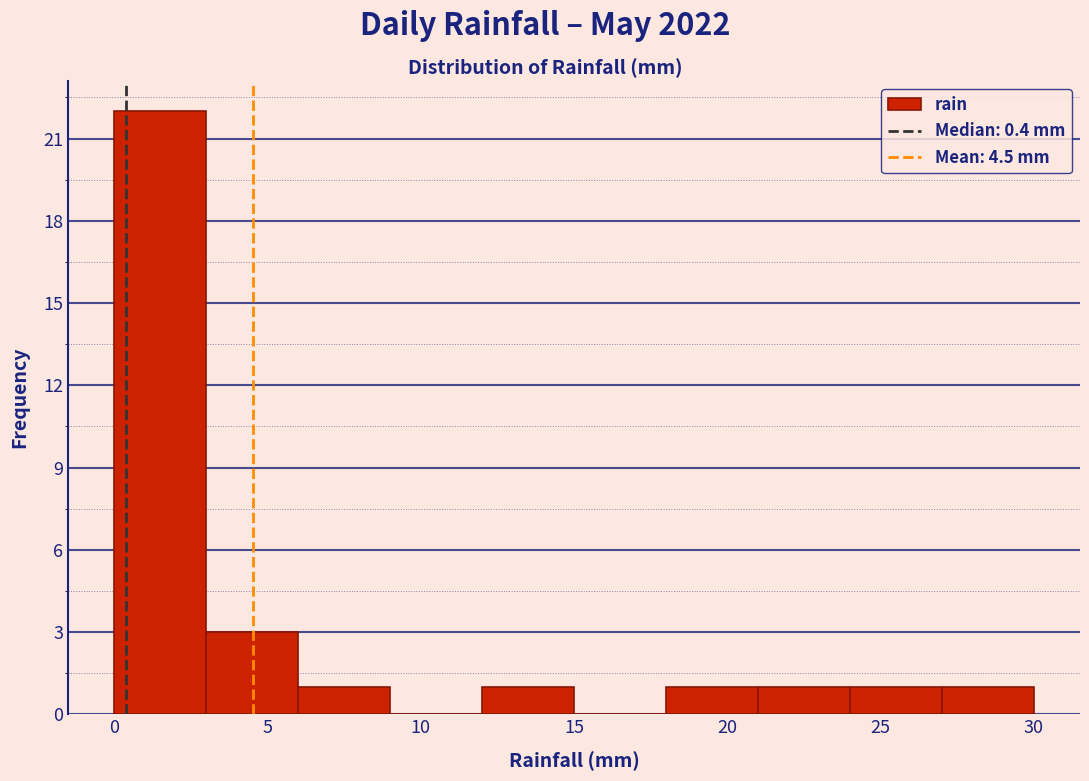

Over which range of the x-axis is the bar tallest?

0 to 3